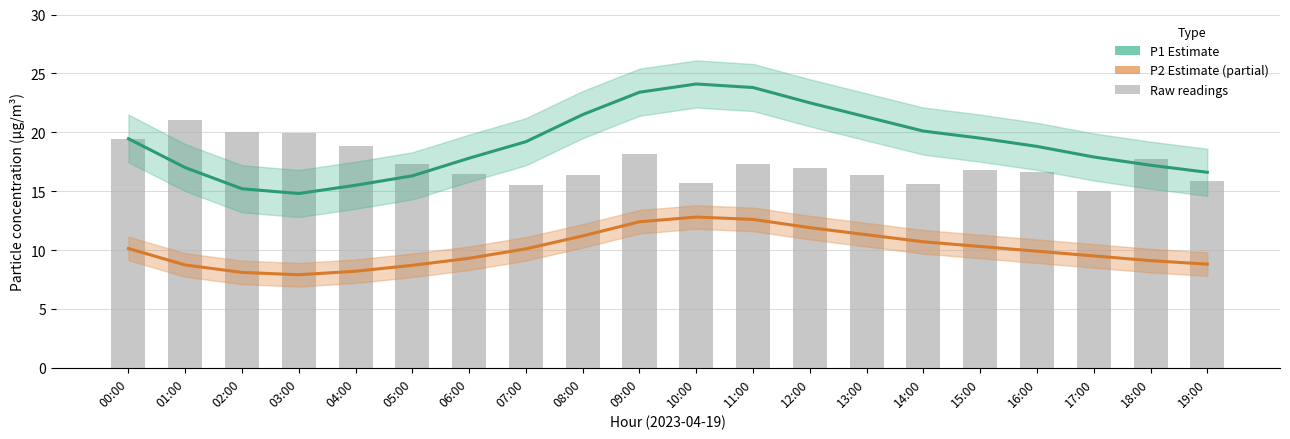

Is the value of P1 (Estimate) at 15:00 greater than the value of P2 (Estimate based on partial data) at 12:00?

Yes